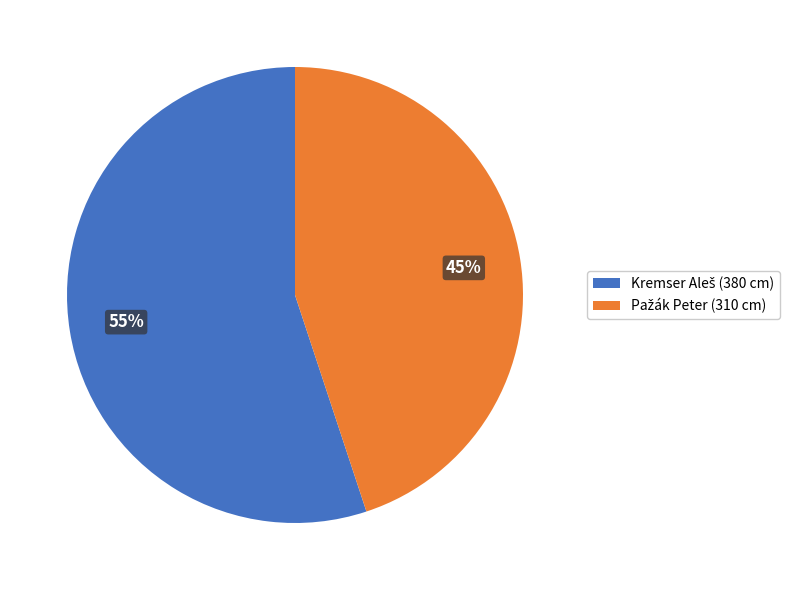

Does any single category account for the majority?

Yes